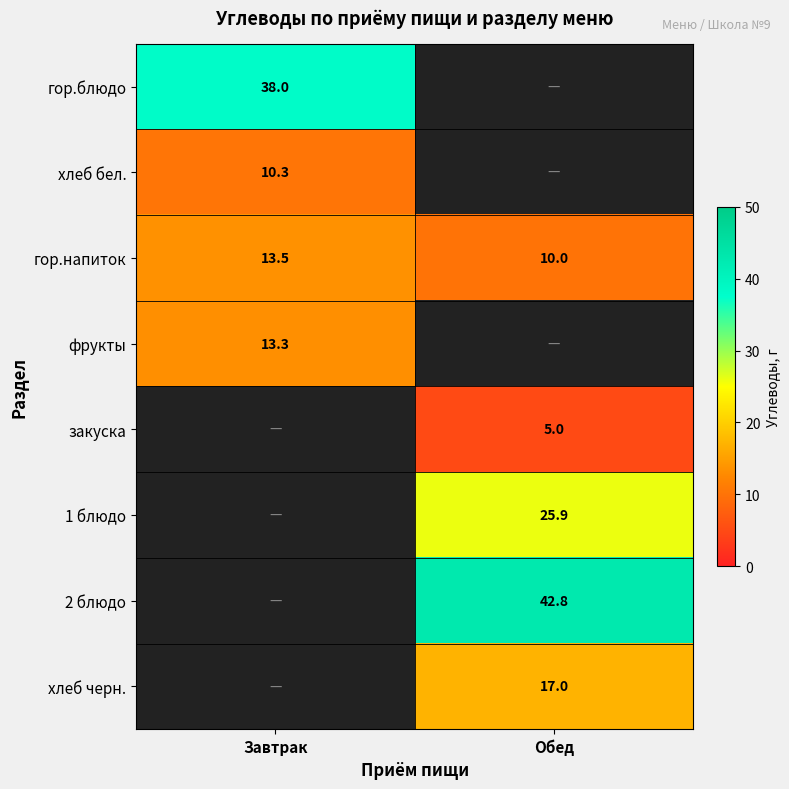

Is the value of гор.напиток at Обед greater than the value of 2 блюдо at Обед?

No